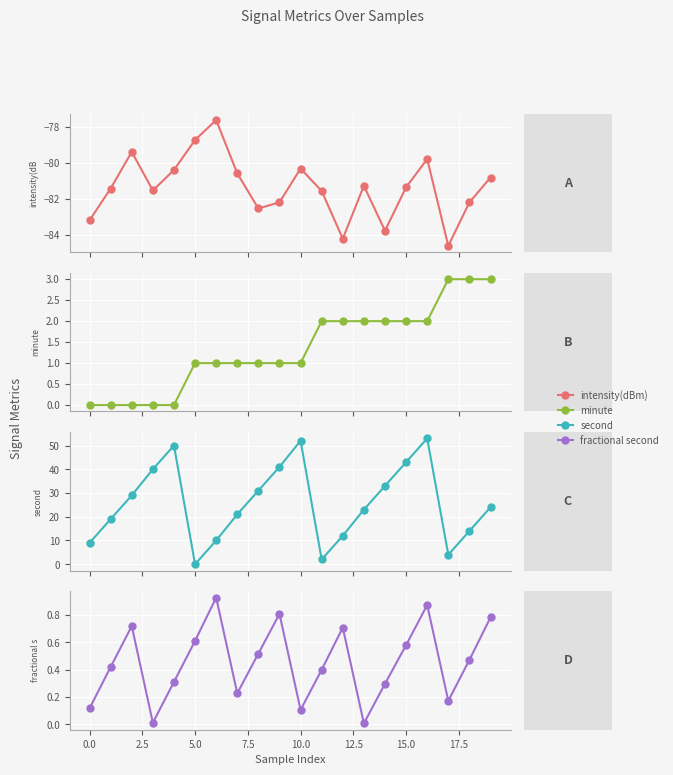

At which category does the chart reach its peak across all series?

16